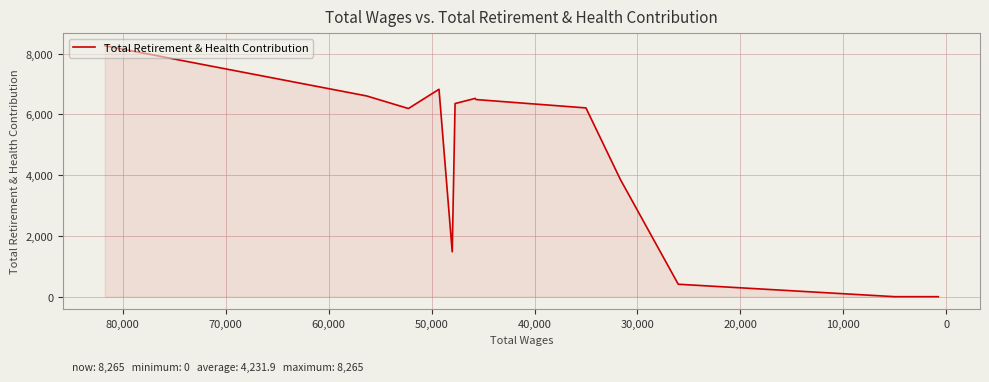

How many interior local peaks (higher than both neighbors) does the data have?

2